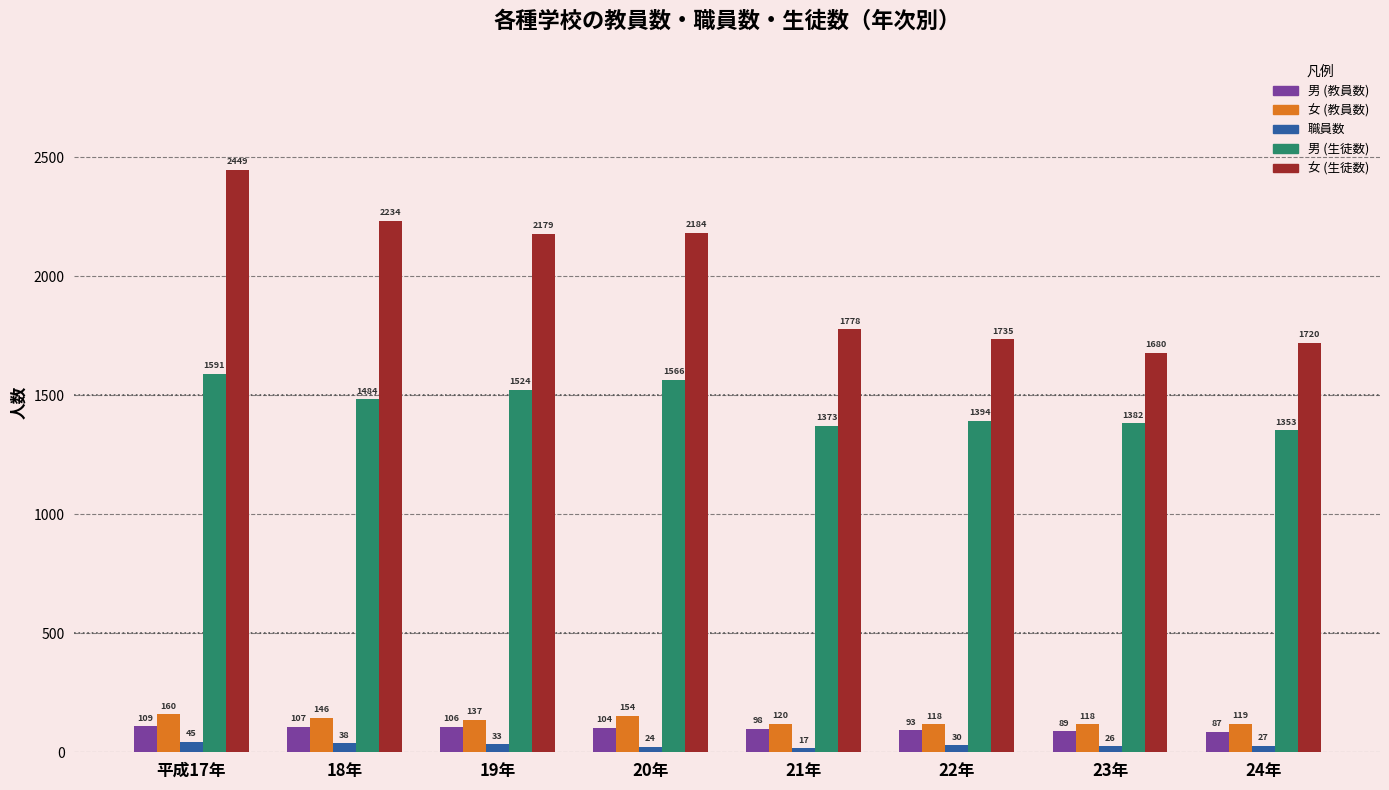

The 男 (生徒数) series shows 1382 at 23年. True or false?

True